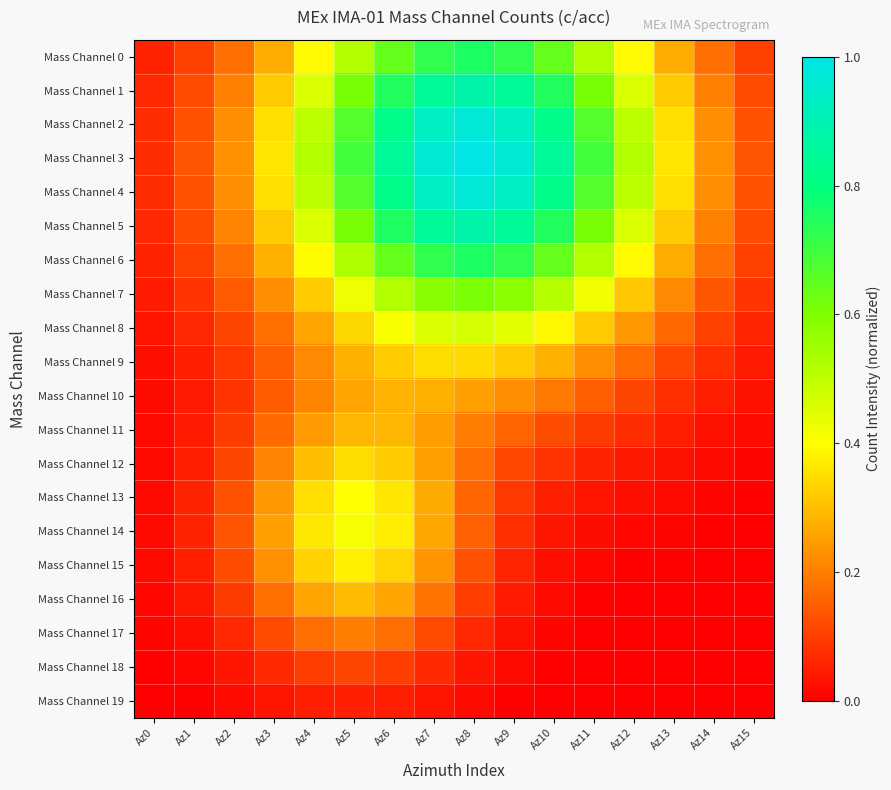

What is the difference between the highest and lowest values at Az1?

0.1